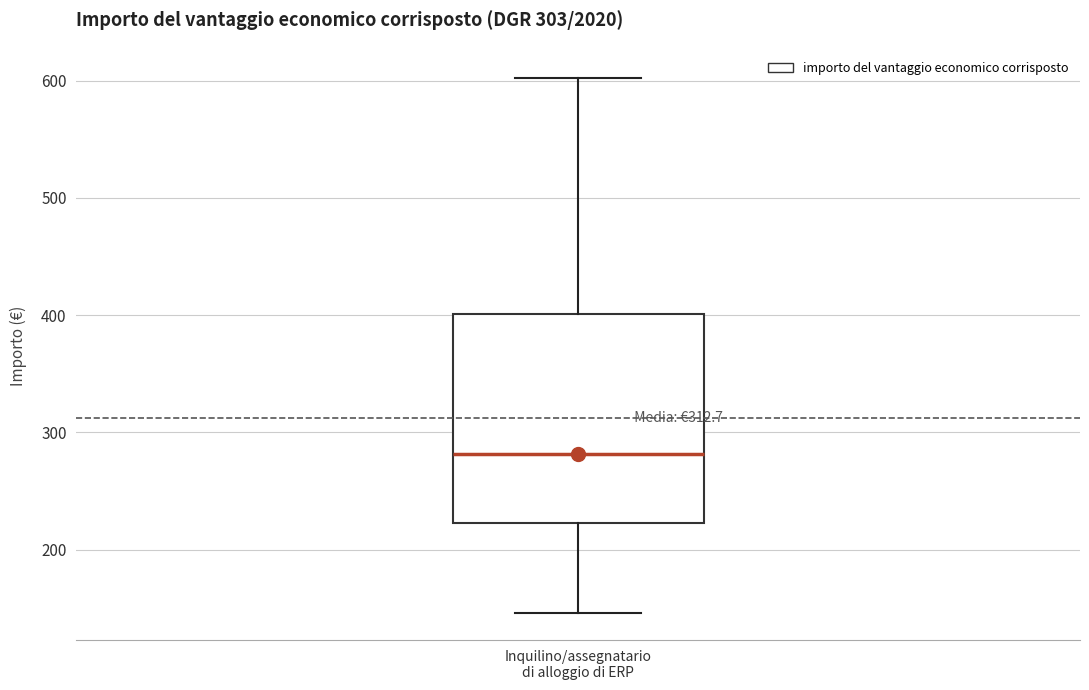

Read this box plot against the y-axis: the position of the median line, the range covered by the box, and the ends of both whiskers. The values are not printed on the chart, so give them approximately, as read against the axis.

median 280, box 220 to 400, whiskers 150 to 600